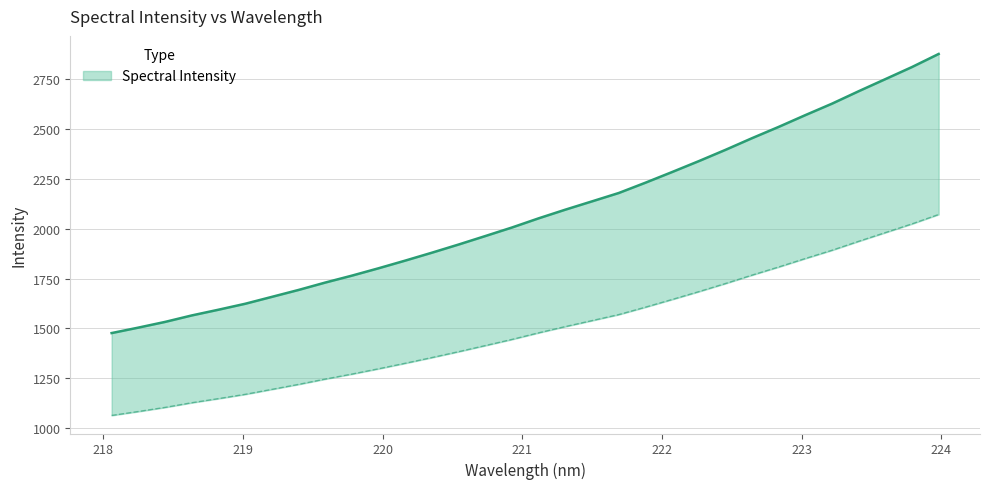

List the labels in order of value, smallest first.

218.0596, 218.2508, 218.442, 218.6332, 218.8244, 219.0156, 219.2067, 219.3979, 219.589, 219.7801, 219.9712, 220.1623, 220.3533, 220.5444, 220.7354, 220.9264, 221.1174, 221.3083, 221.4993, 221.6902, 221.8812, 222.0721, 222.263, 222.4538, 222.6447, 222.8355, 223.0264, 223.2172, 223.408, 223.5987, 223.7895, 223.9802